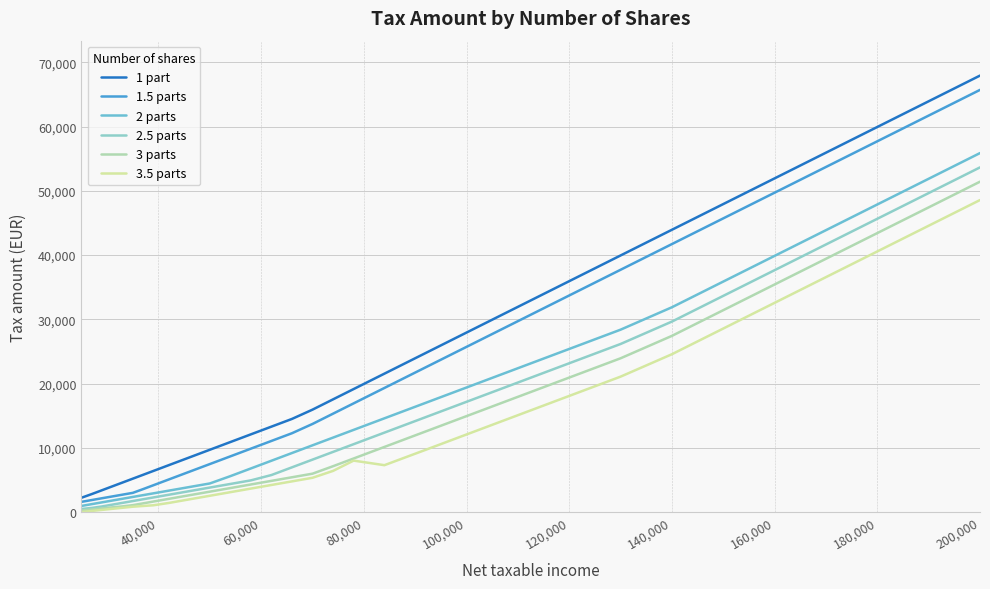

How many values in the 1.5 parts series are below 13710?

15